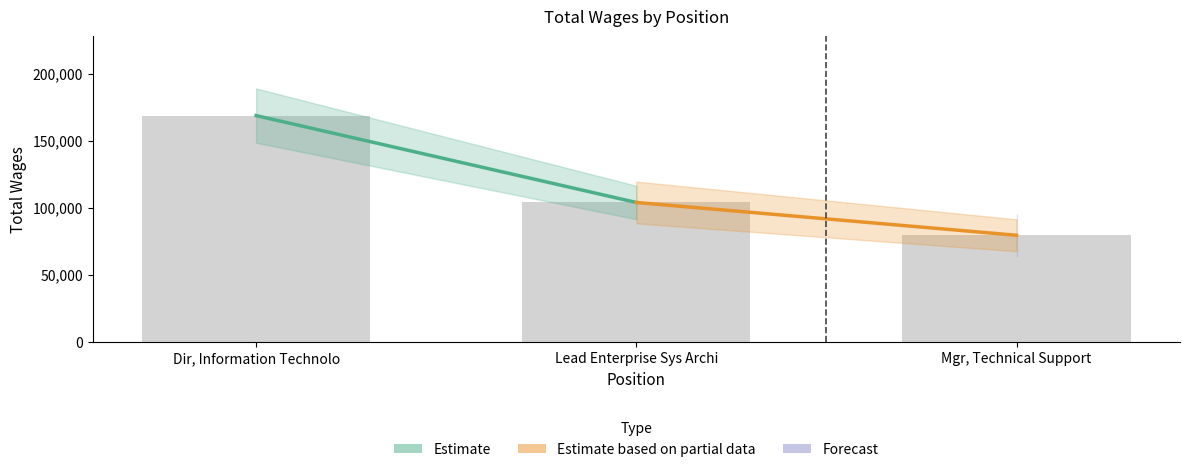

What is the sum of the values at Mgr, Technical Support and Dir, Information Technolo?

248267